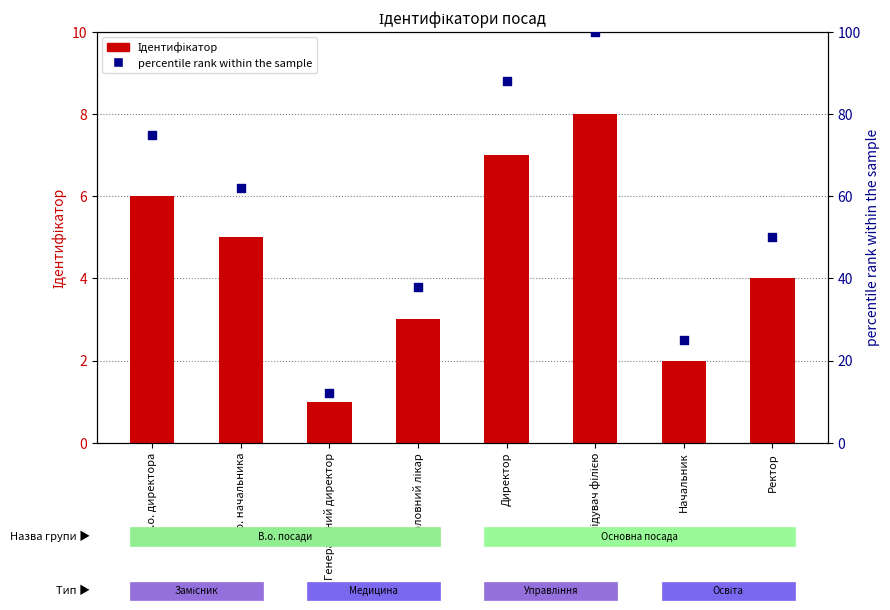

Is the value of percentile rank within the sample at Завідувач філією greater than the value of Ідентифікатор at Ректор?

Yes